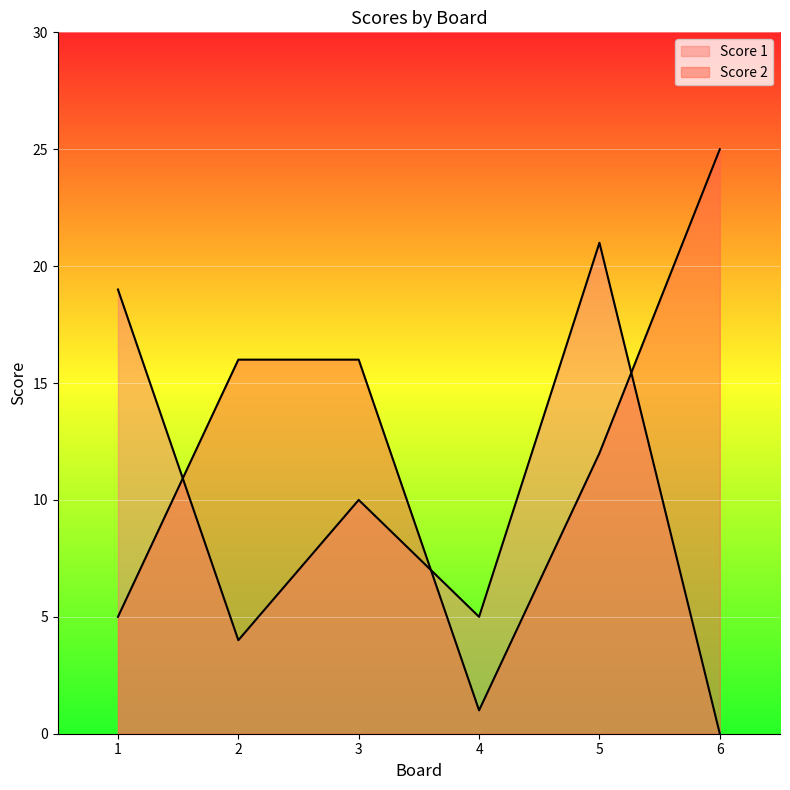

Is the value of Score 2 at 6 greater than the value of Score 1 at 1?

No